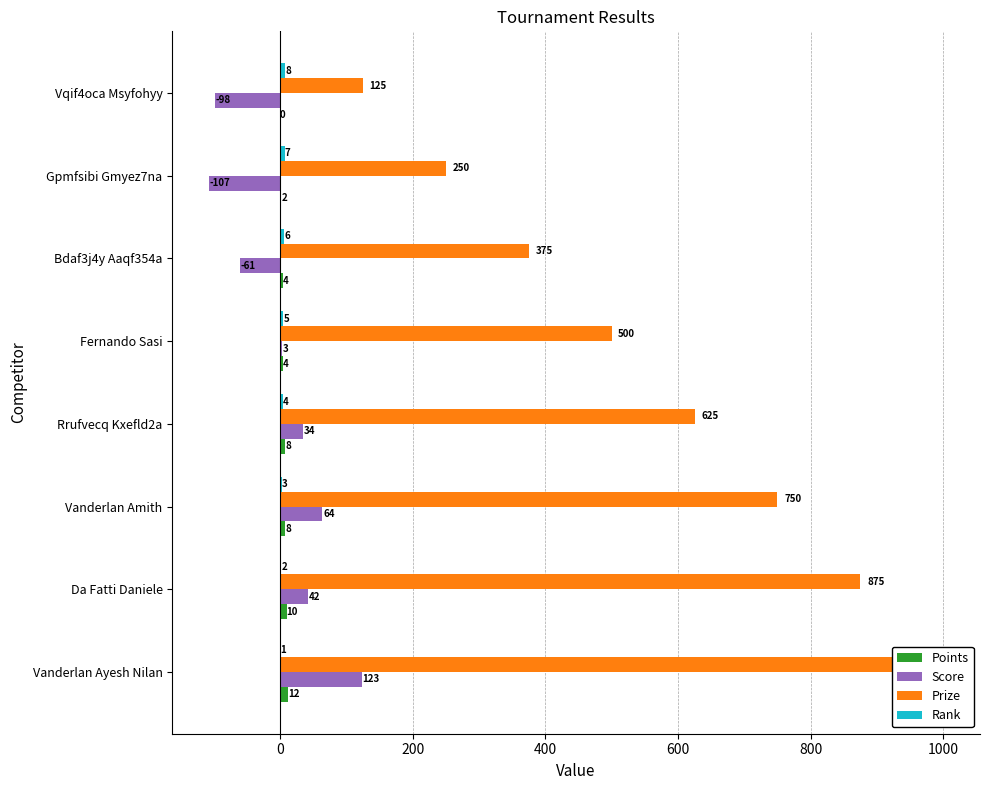

At Da Fatti Daniele, list the series in order from largest to smallest.

Prize, Score, Points, Rank